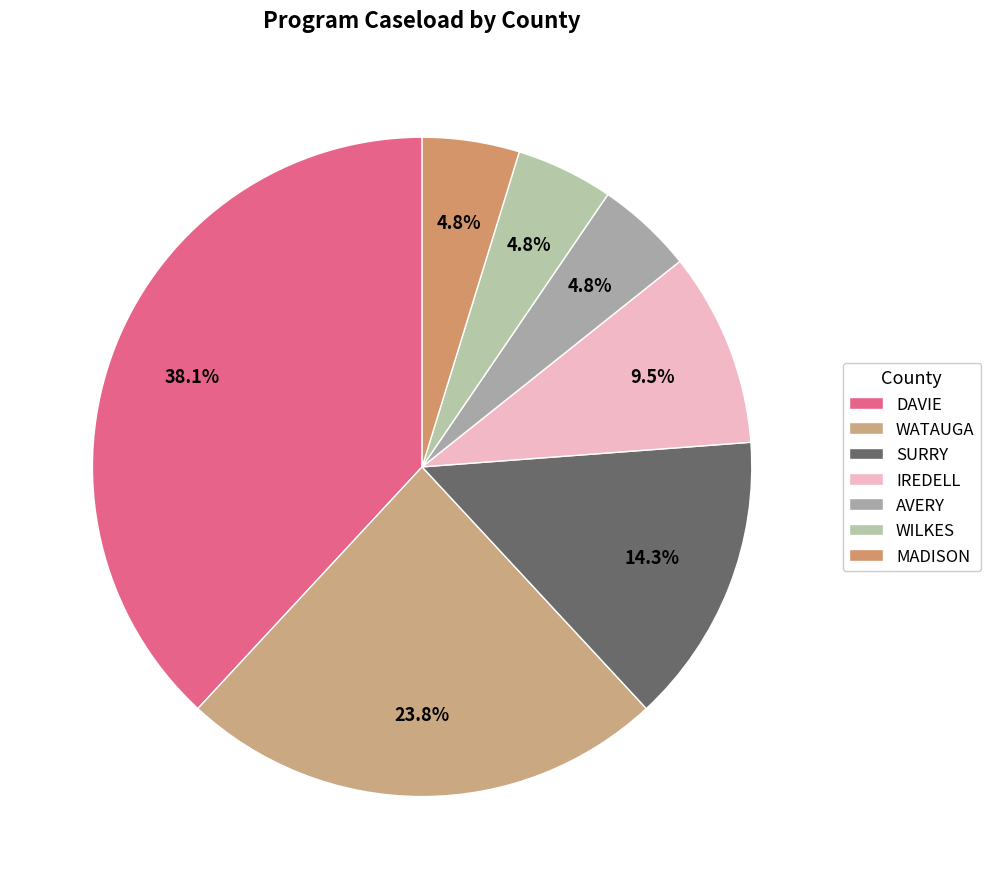

Is the sum of DAVIE and AVERY greater than half?

No